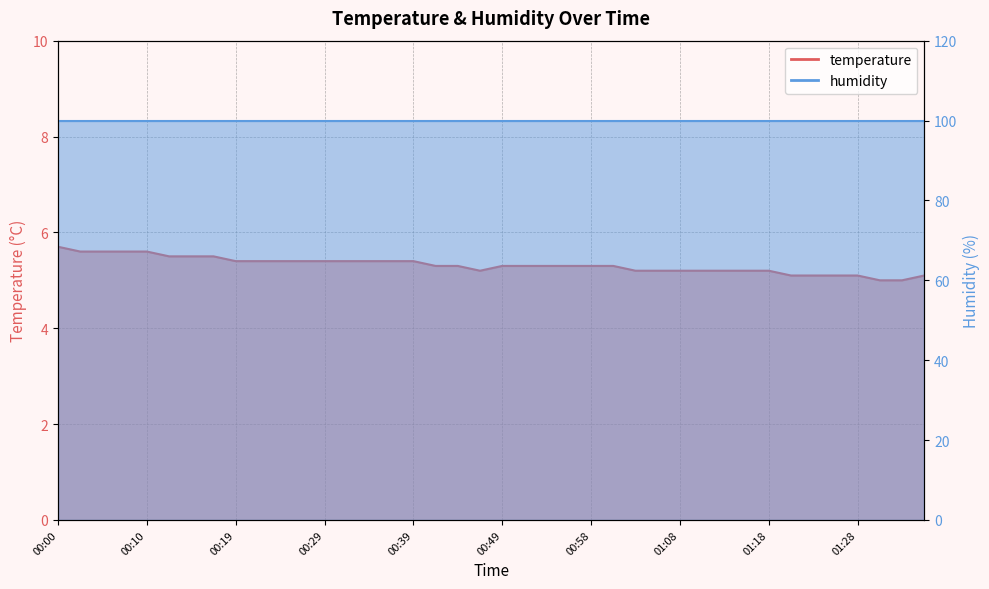

The chart shows a value of 1.4 at 01:33. True or false?

False